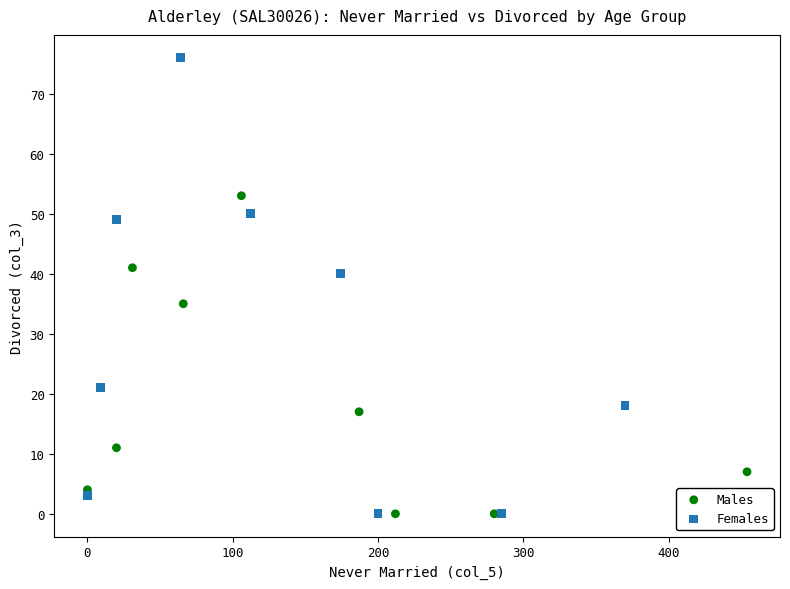

Which series contains the highest Y value?

Females